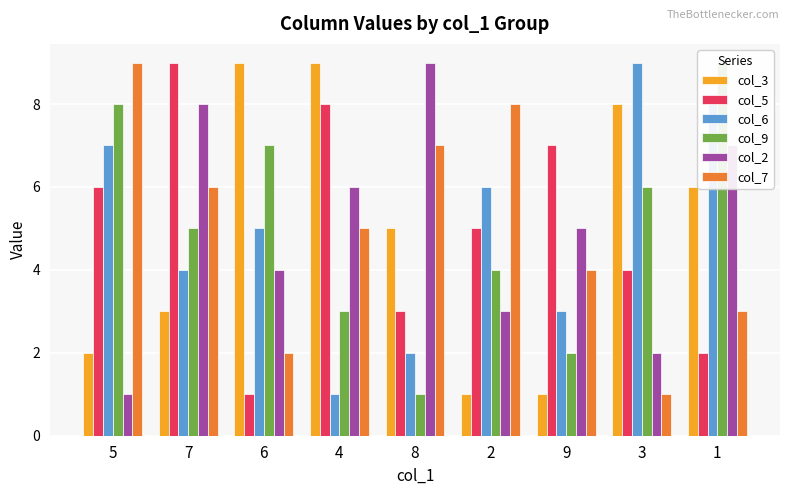

Reading left to right, extract all data points from this chart.

col_3: 2	3	9	9	5	1	1	8	6
col_5: 6	9	1	8	3	5	7	4	2
col_6: 7	4	5	1	2	6	3	9	8
col_9: 8	5	7	3	1	4	2	6	9
col_2: 1	8	4	6	9	3	5	2	7
col_7: 9	6	2	5	7	8	4	1	3